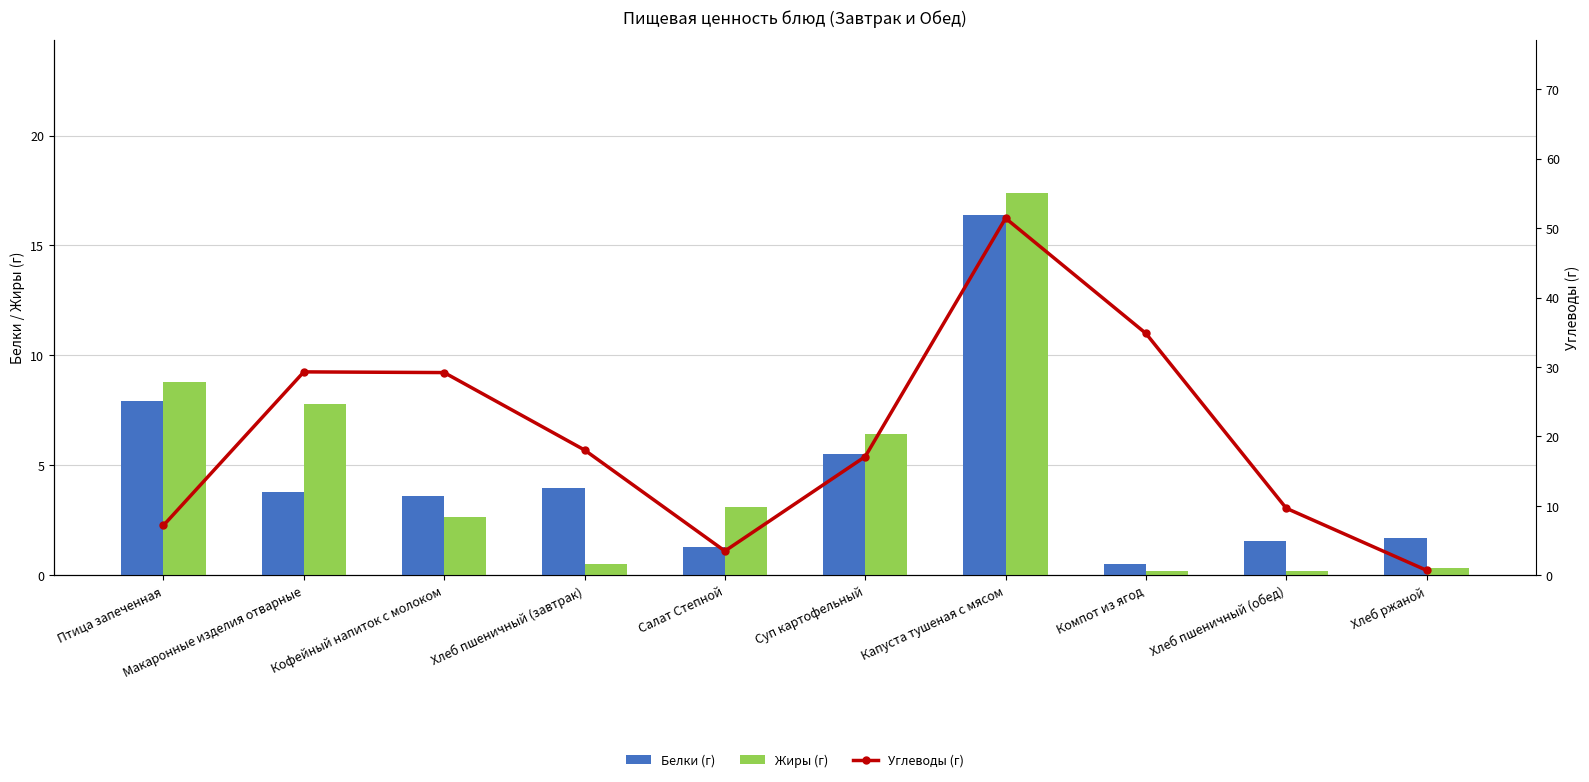

Reading left to right, what are all the values shown in this chart?

Белки (г): 7.9	3.8	3.6	4.0	1.3	5.5	16.4	0.5	1.6	1.7
Жиры (г): 8.8	7.8	2.7	0.5	3.1	6.4	17.4	0.2	0.2	0.3
Углеводы (г): 7.2	29.3	29.2	18.1	3.5	17.1	51.4	34.8	9.7	0.7